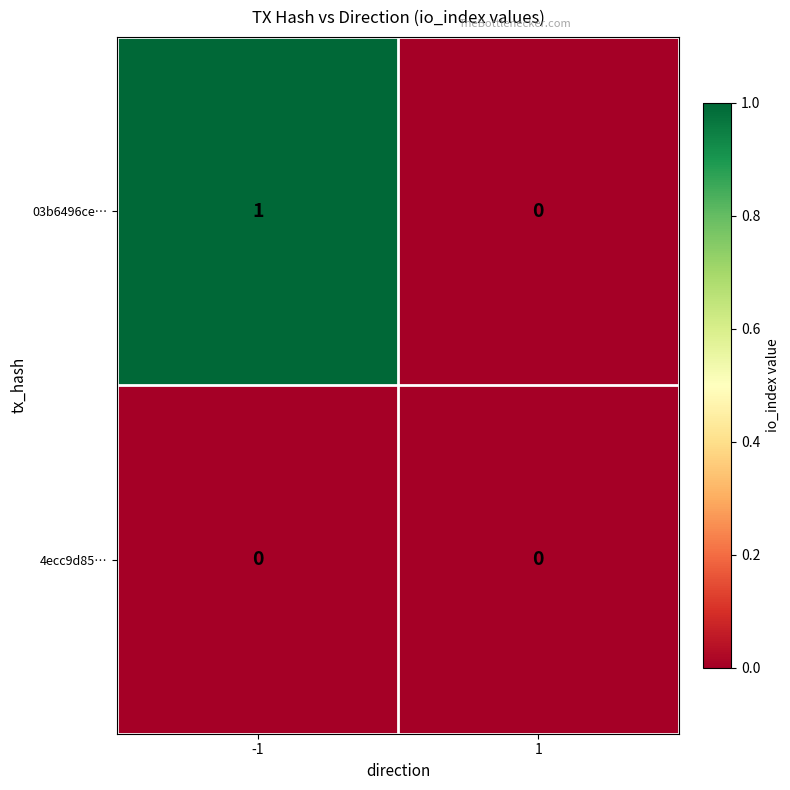

How many values in 03b6496ce… are above zero?

1